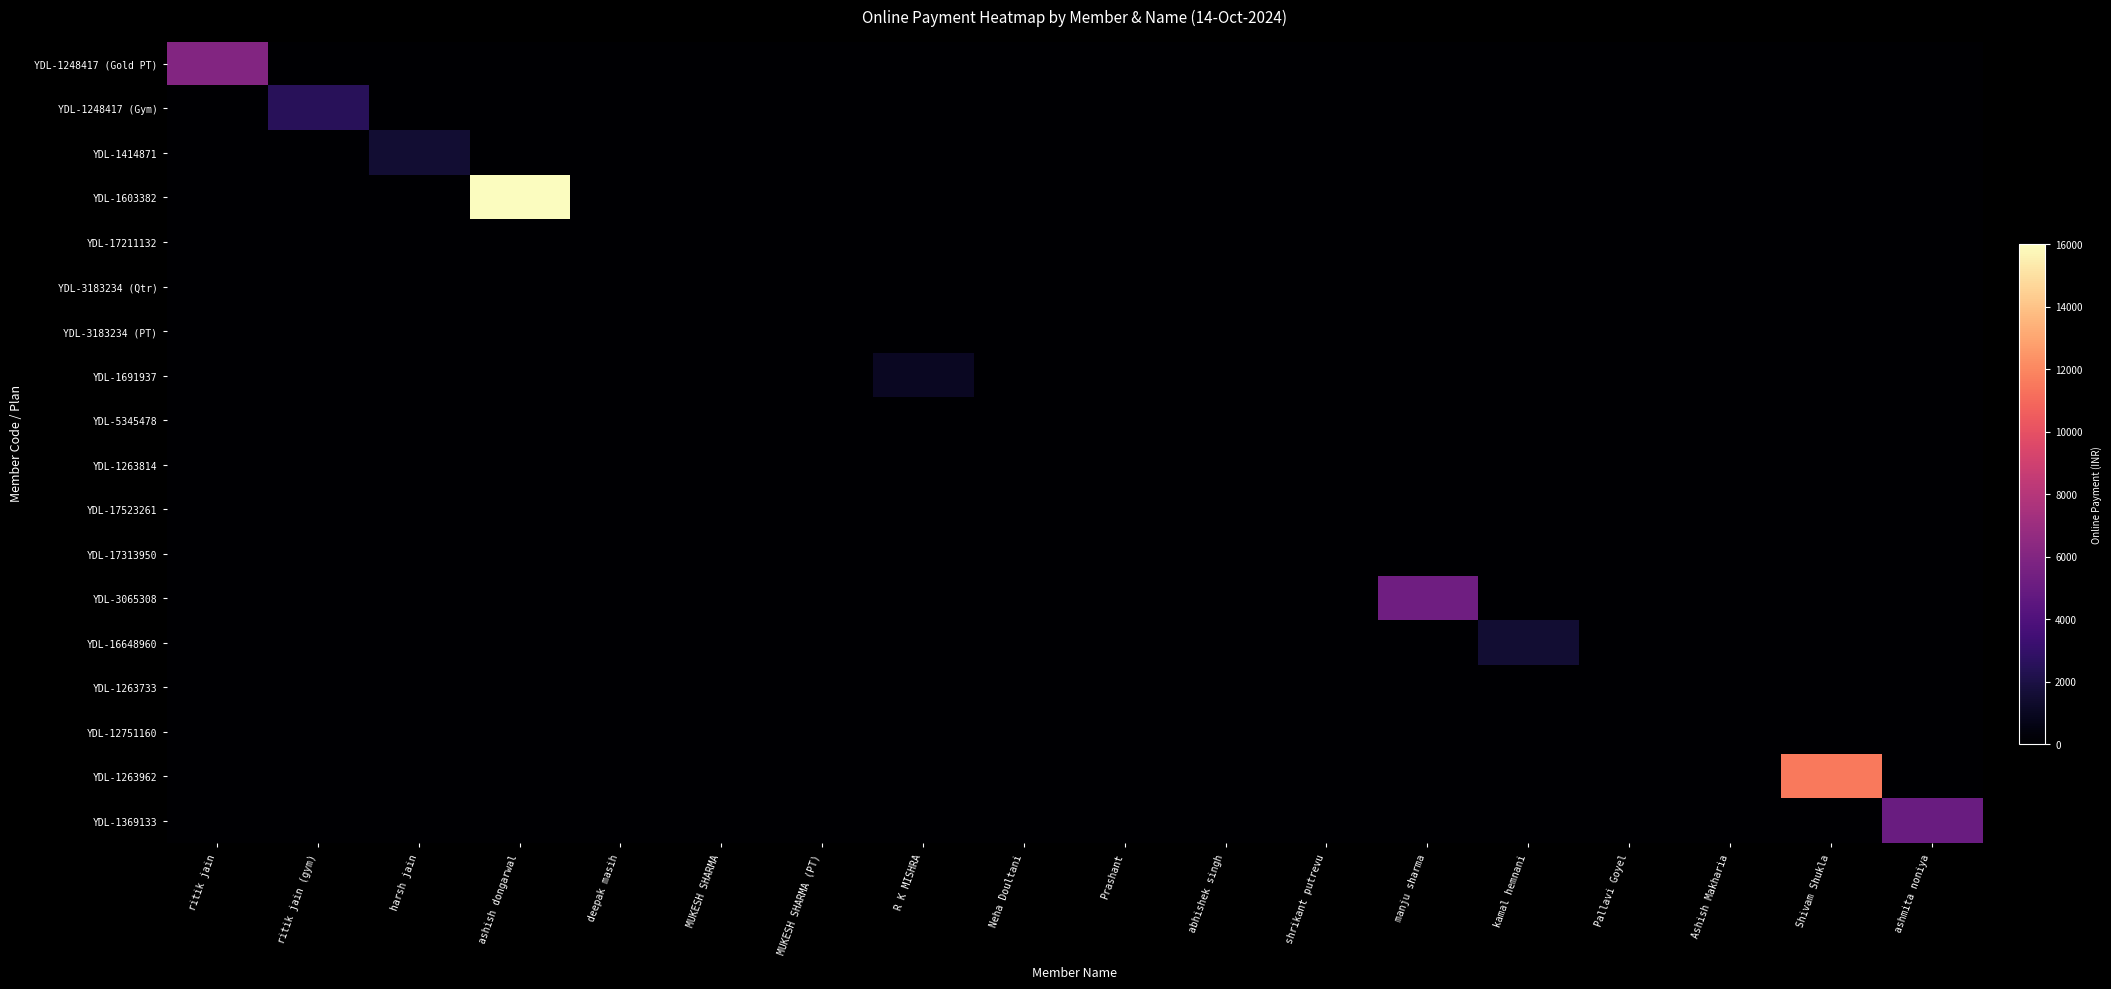

At which category is the sum across all series the highest?

ashish dongarwal